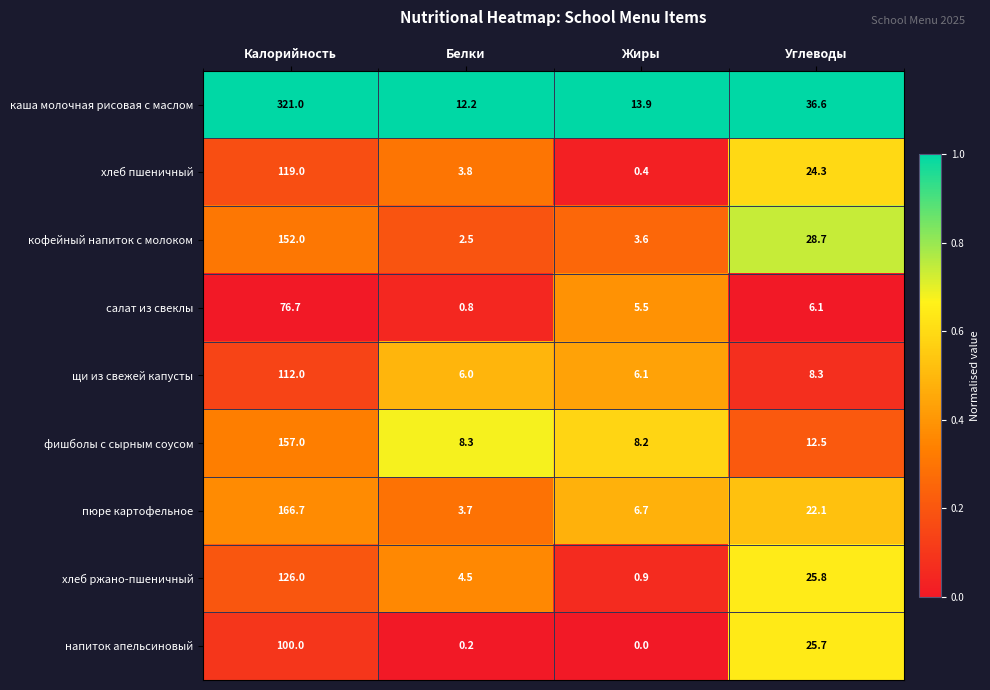

Which category has the highest value across all series?

Калорийность